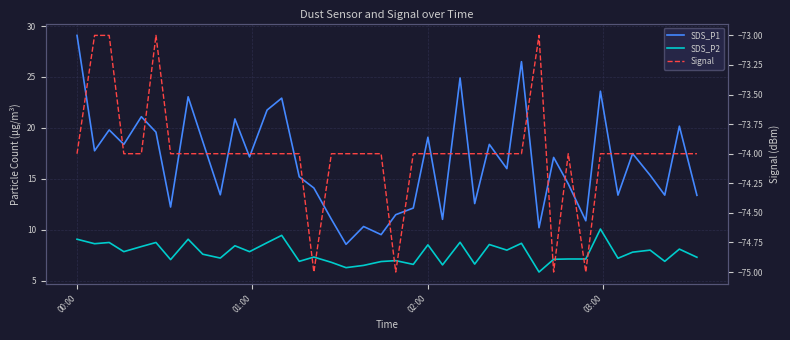

Rank the series by their maximum value, from lowest to highest.

Signal, SDS_P2, SDS_P1